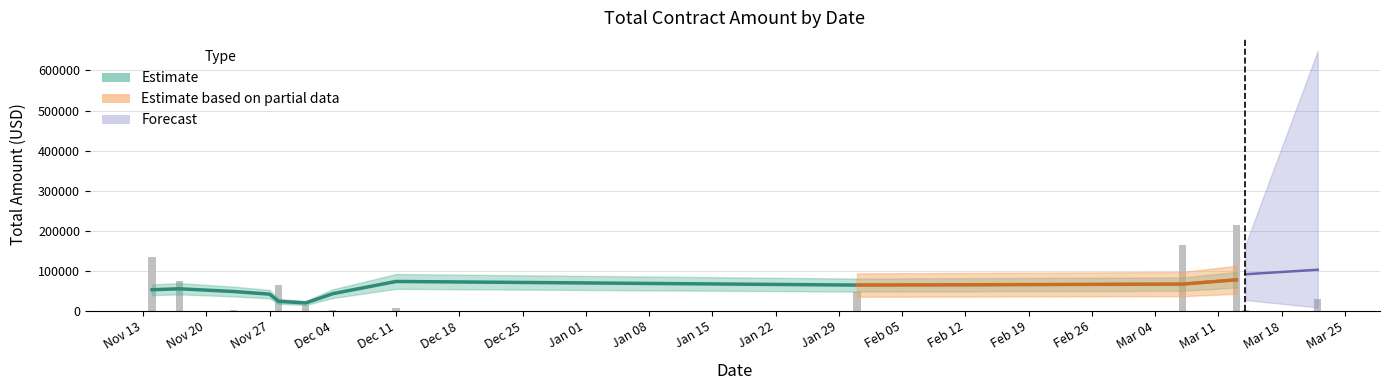

List the labels in order of value, largest first.

2, 0, 15, 3, 23, 1, 32, 31, 25, 8, 35, 14, 16, 21, 34, 36, 28, 37, 10, 29, 17, 39, 38, 18, 6, 22, 13, 4, 26, 30, 33, 27, 11, 12, 24, 9, 7, 5, 19, 20